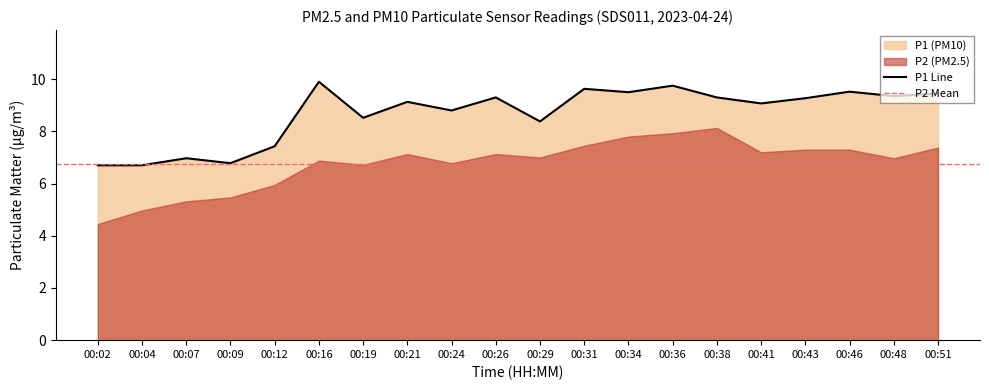

What is the value of the 5th point from the left?

7.4